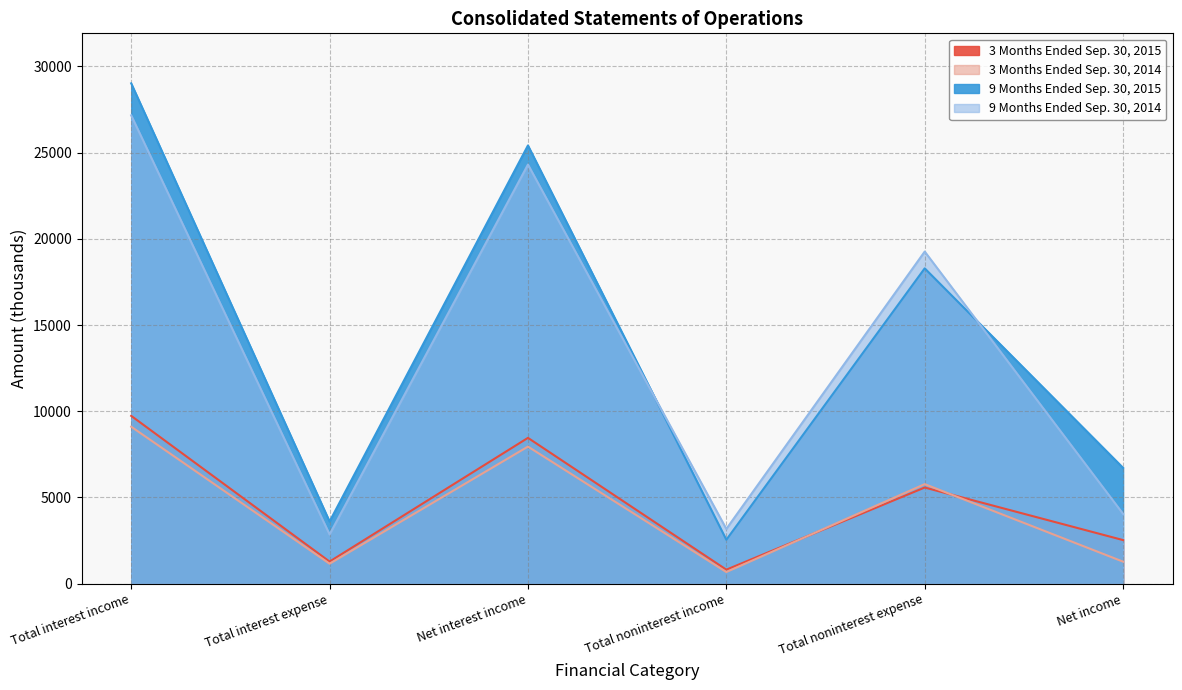

True or false: 3 Months Ended Sep. 30, 2014 and 9 Months Ended Sep. 30, 2015 cross at least once.

False